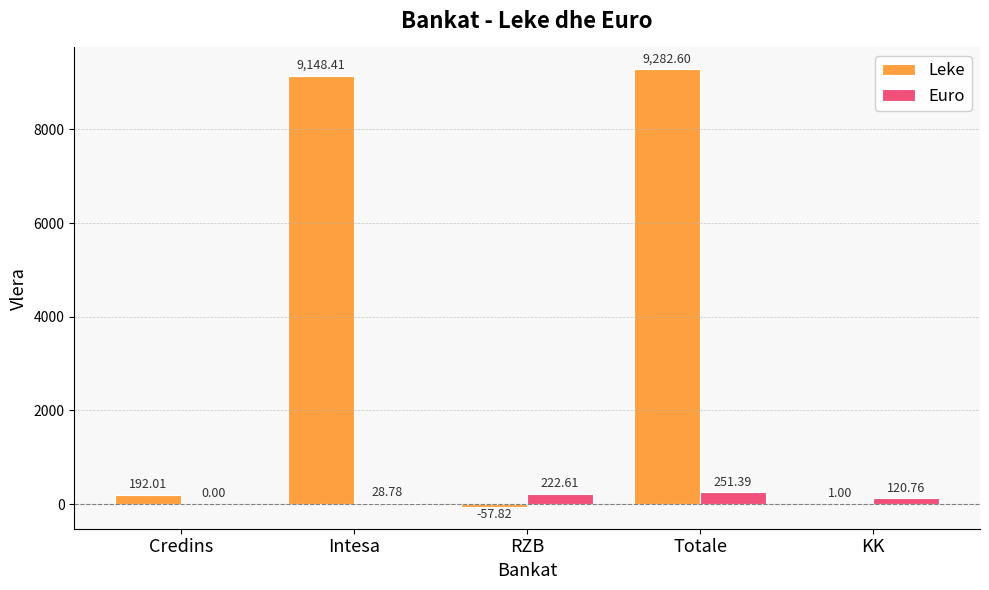

What value does the Leke series have at KK?

1.0